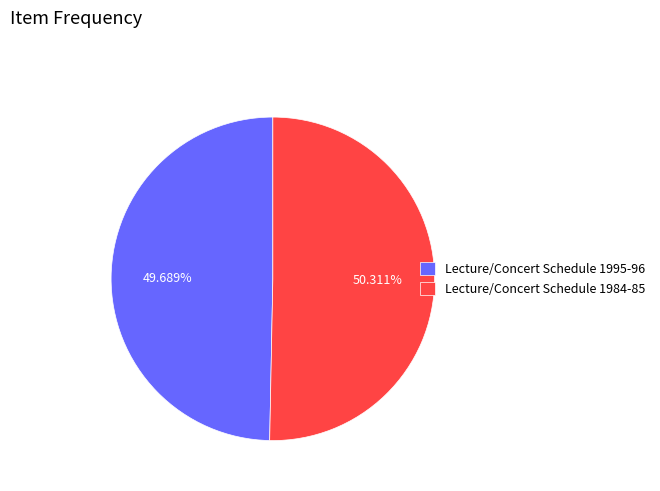

Count the number of slices in the pie.

2